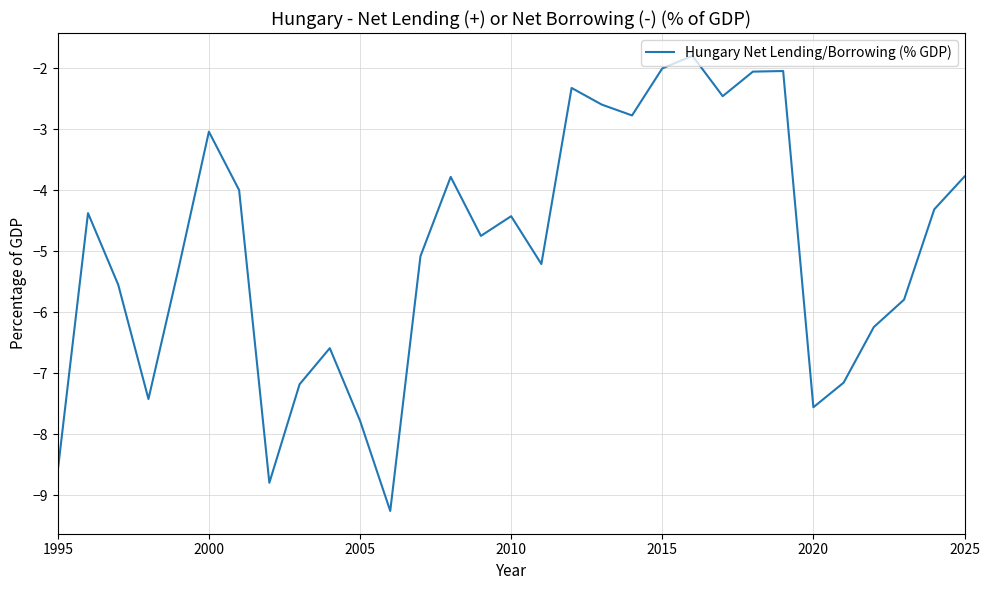

What is the minimum value shown in the chart?

-9.3